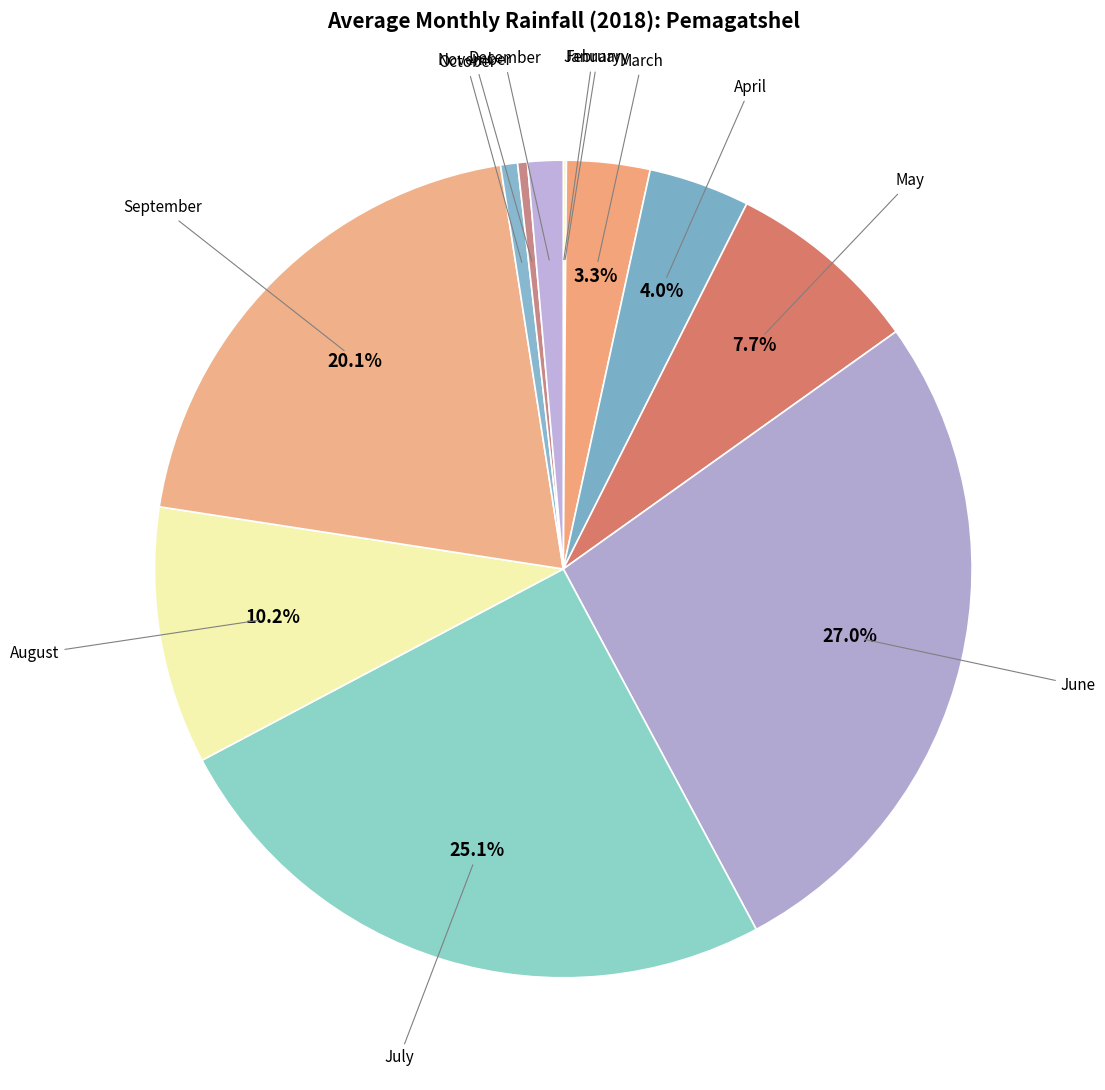

How many slices are in this pie chart?

12